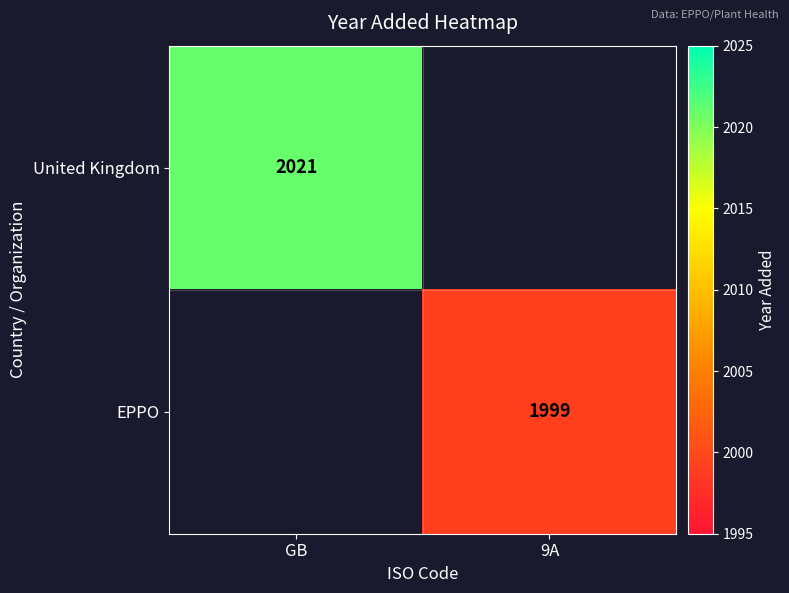

The EPPO series shows 1394.3 at 9A. True or false?

False